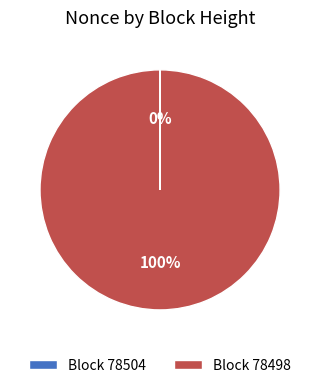

To the nearest percent, what is the average slice percentage?

50%